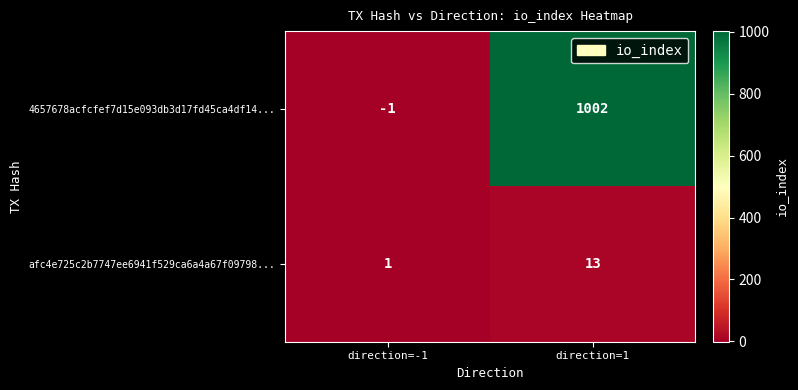

Which series has the largest range (max minus min)?

4657678acfcfef7d15e093db3d17fd45ca4df14...